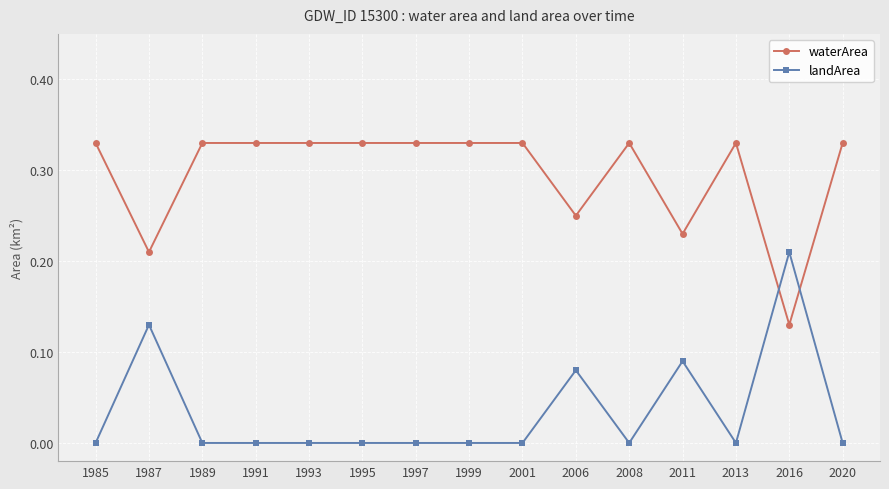

In waterArea, how many points are lower than both neighbors (excluding endpoints)?

4